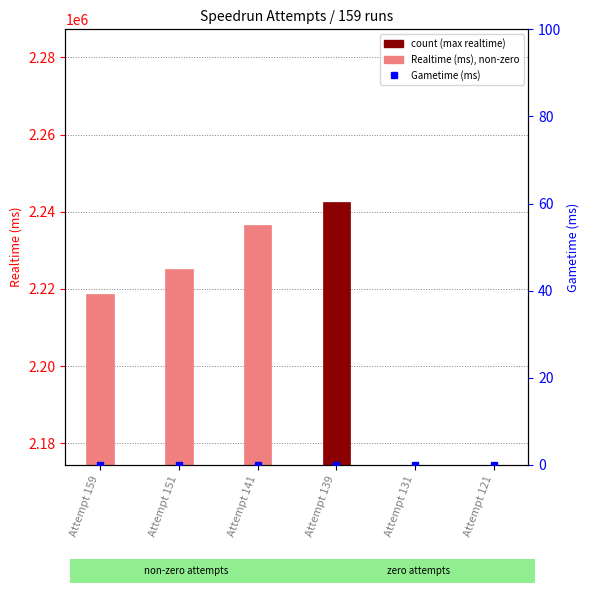

The Realtime (ms) series shows 2218787 at Attempt 159. True or false?

True